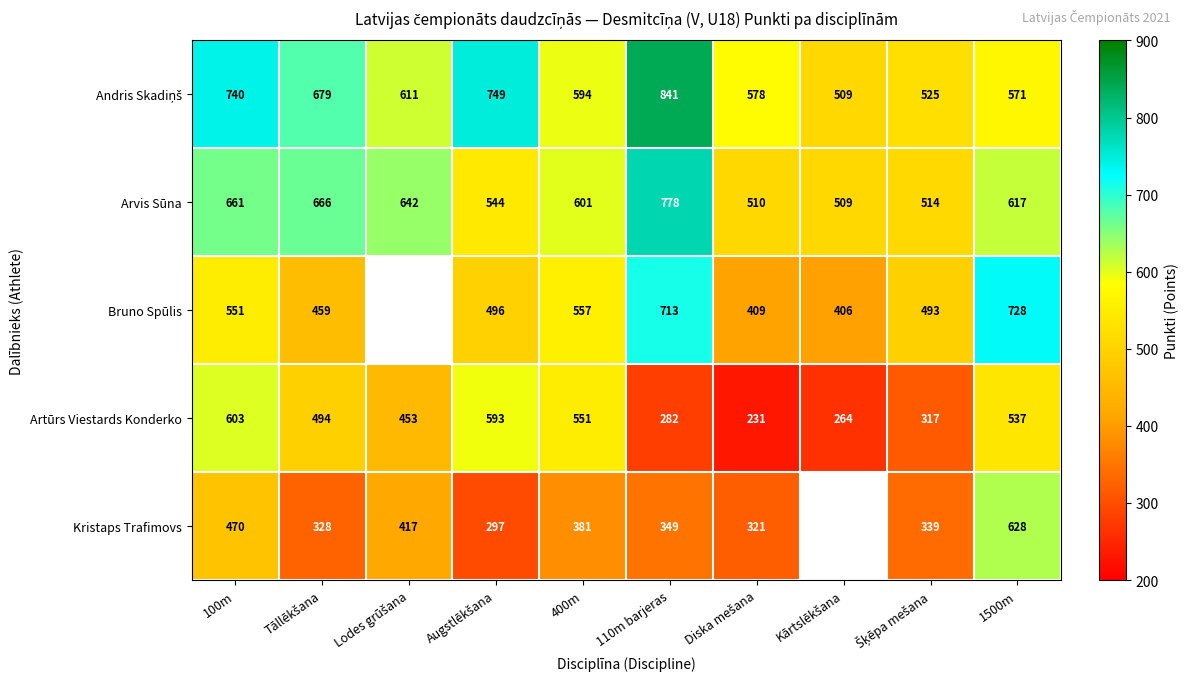

What is the approximate value of Artūrs Viestards Konderko at 1500m, to the nearest 50?

550